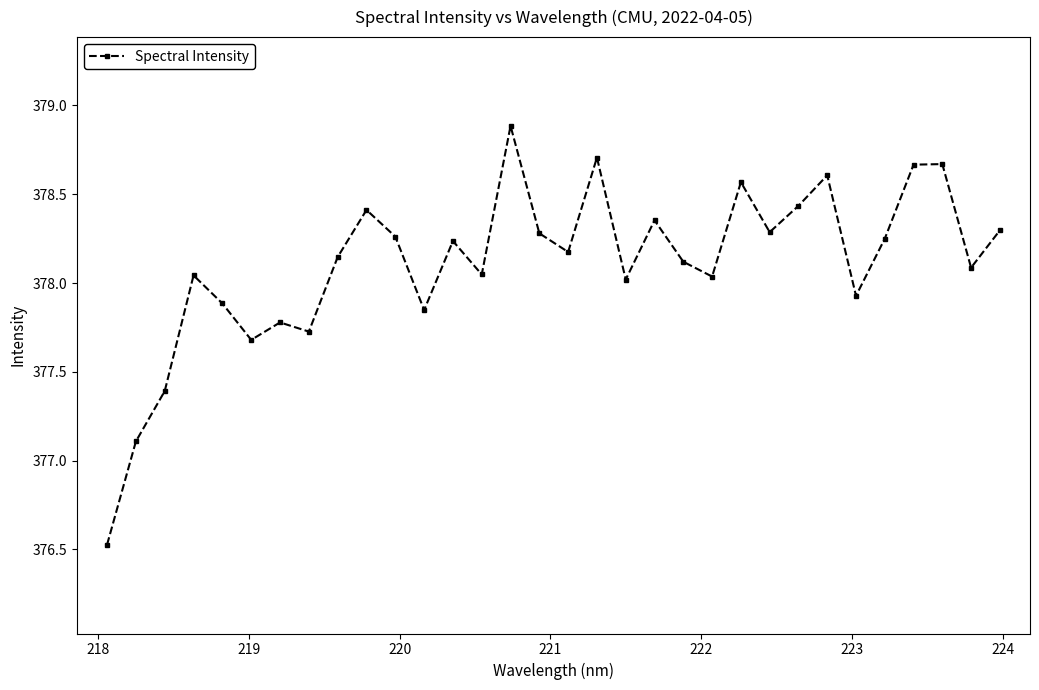

What is the value of the 2nd point from the left?

377.1